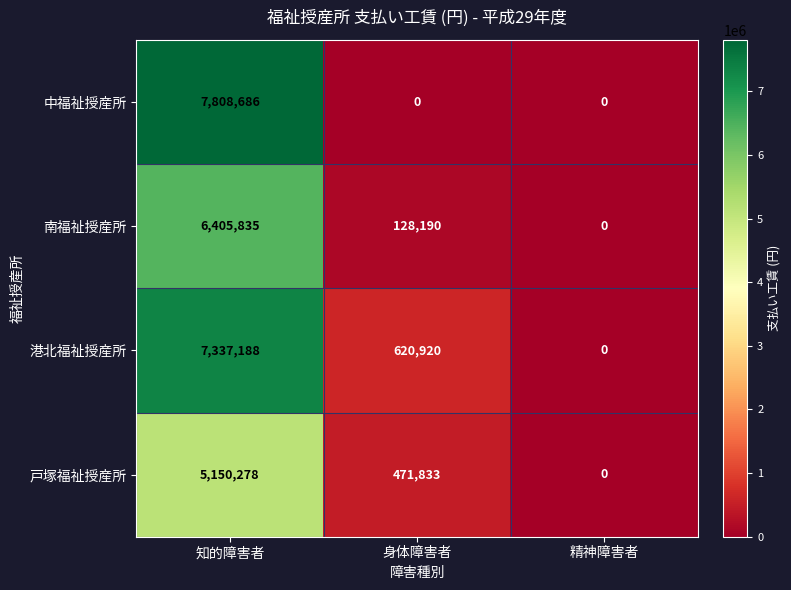

Which series has the widest spread of values?

中福祉授産所